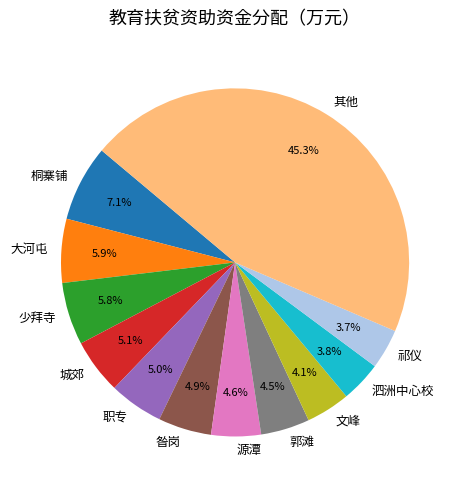

What percentage is NOT represented by 城郊?

94.9%